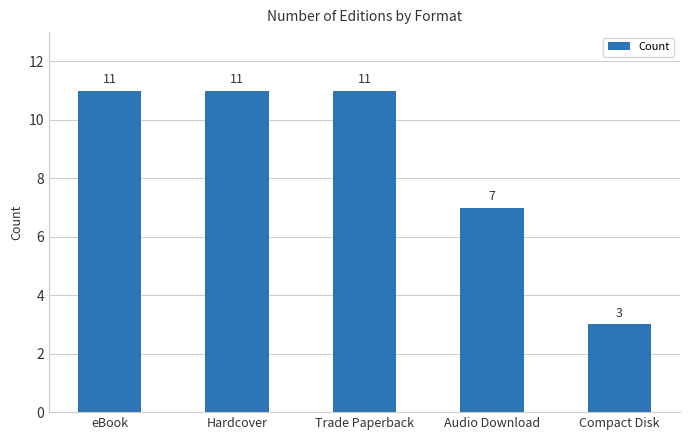

Is it true that the value at Compact Disk is 5?

False